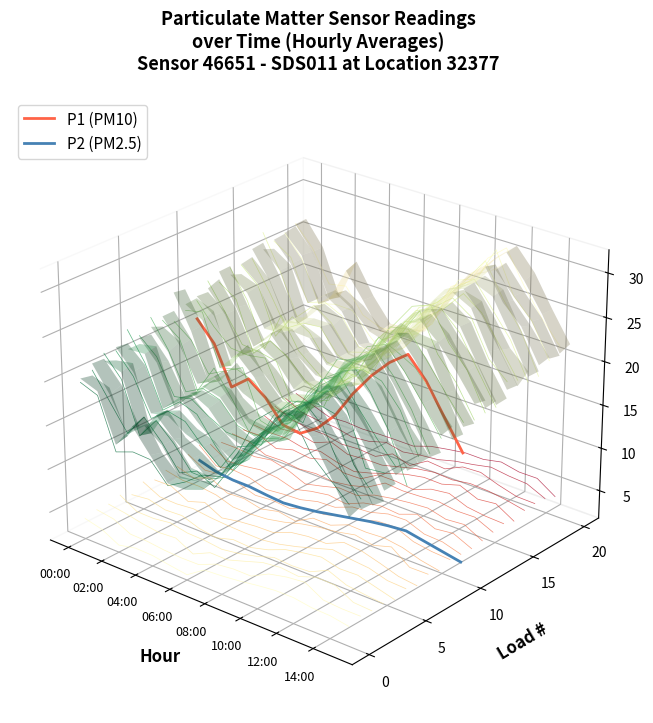

Is the value of P1 (PM10) at 15 greater than the value of P2 (PM2.5) at 15?

Yes